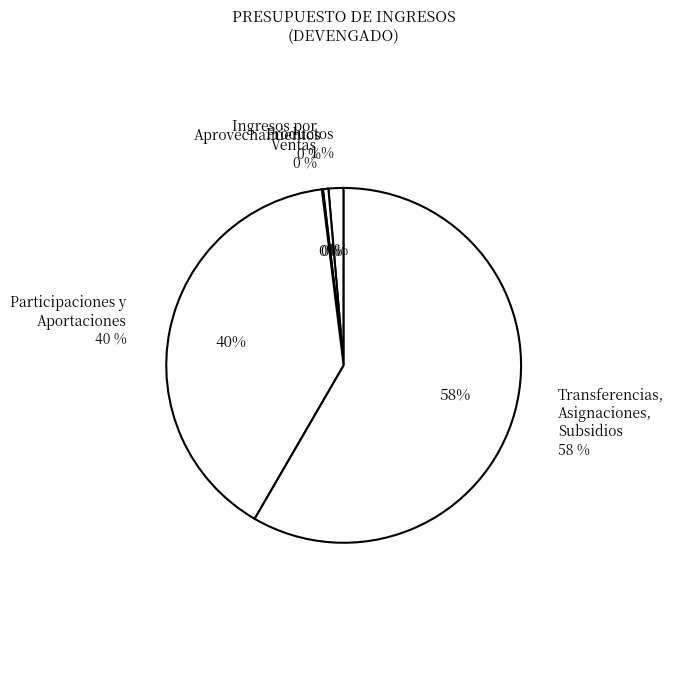

What is the total percentage of Participaciones y Aportaciones and Transferencias, Asignaciones, Subsidios?

98.0%